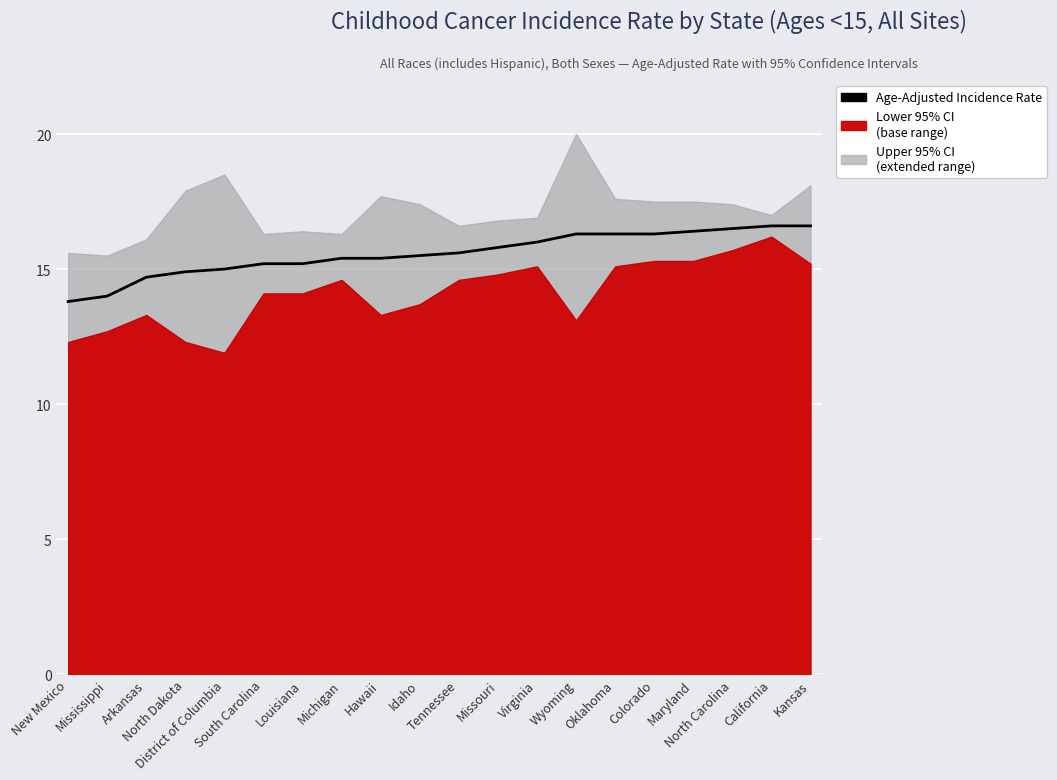

What is the change in value from Arkansas to Oklahoma?

+1.6